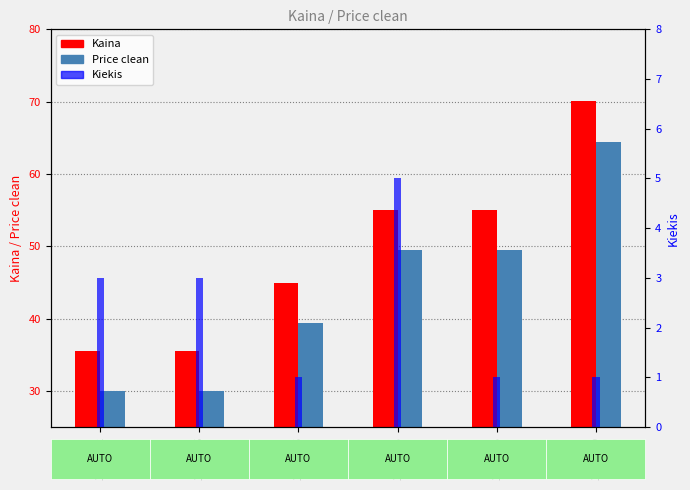

How many data points does each series have?

6